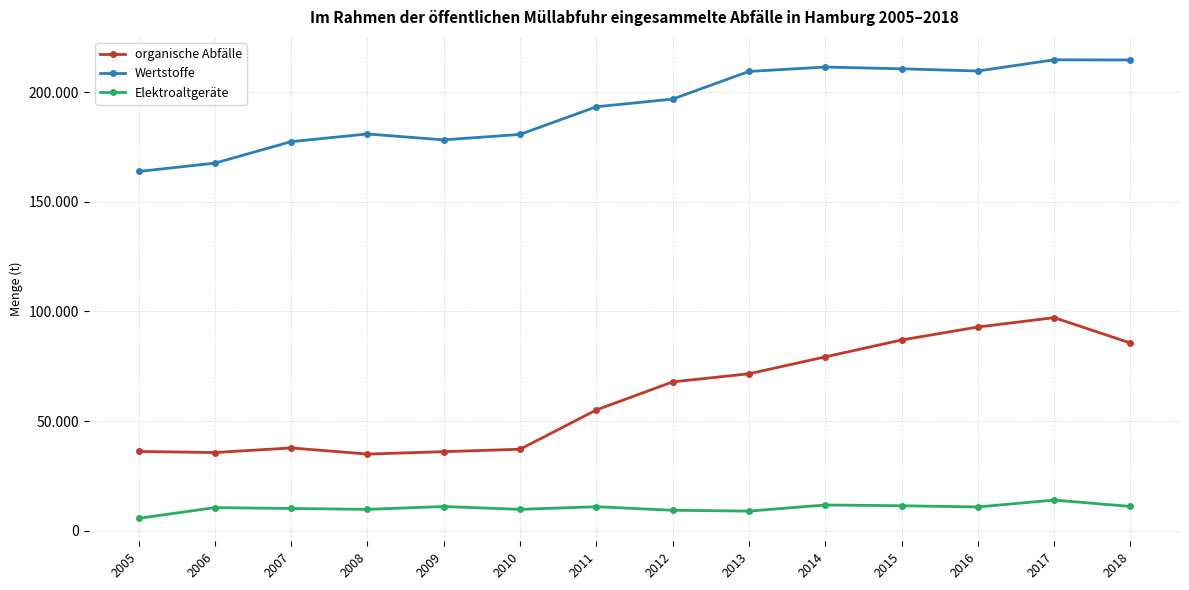

True or false: organische Abfälle has more than 1 interior local peaks.

True